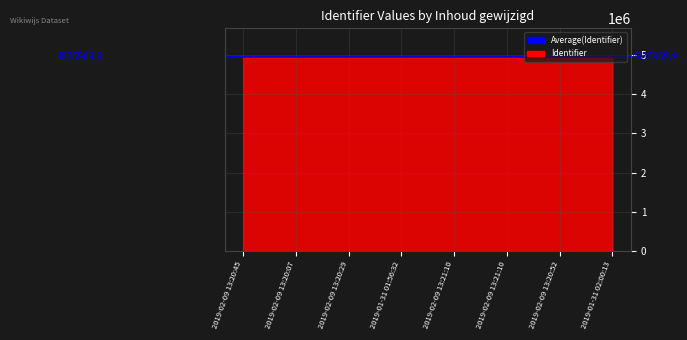

What is the sum of all values?

39487819